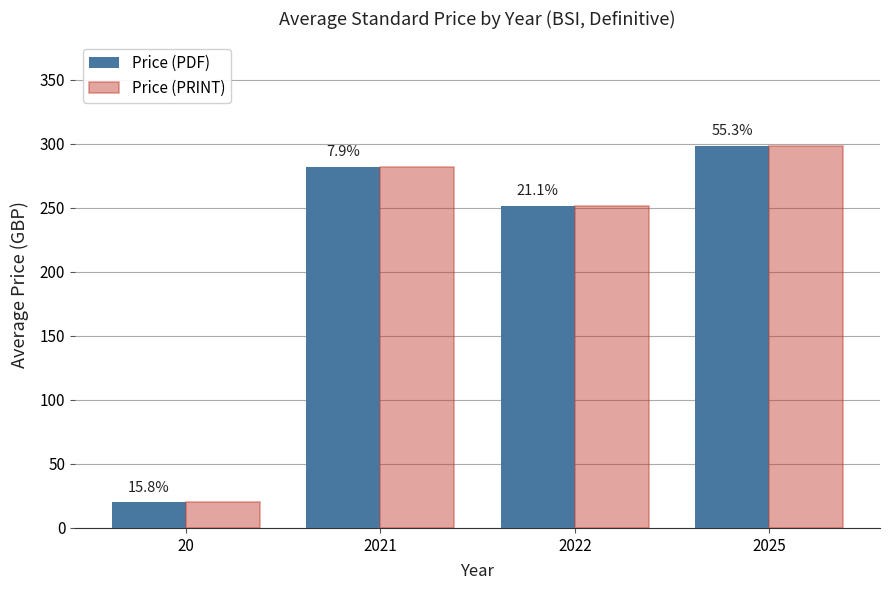

What are all the series names shown in the legend?

Price (PDF), Price (PRINT)